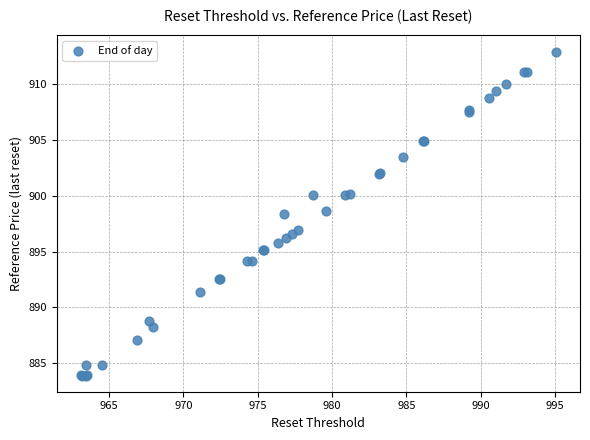

What Y value in the scatter plot is closest to 898?

898.3